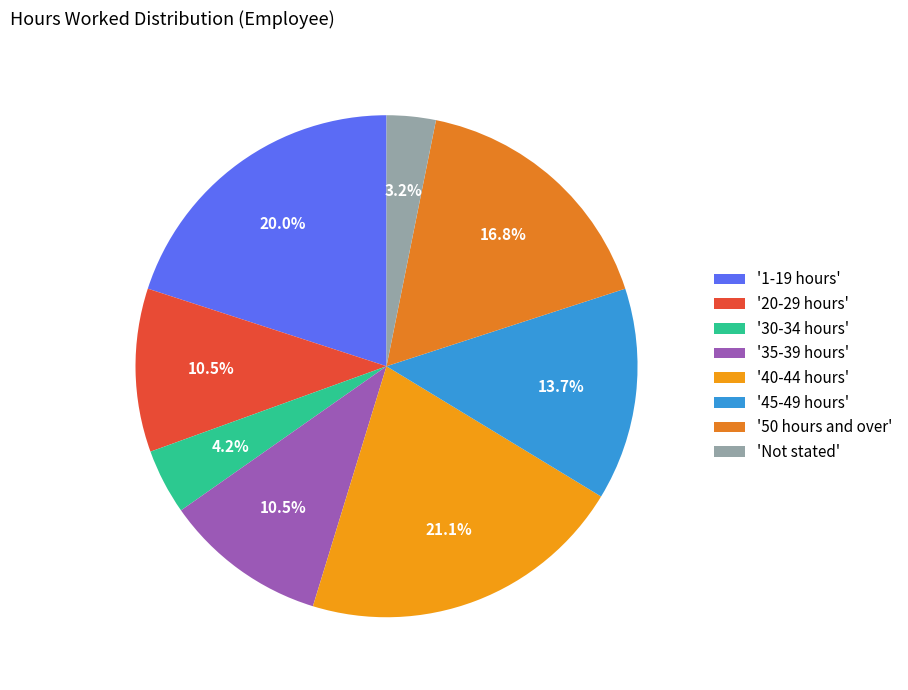

How many segments does this pie chart have?

8